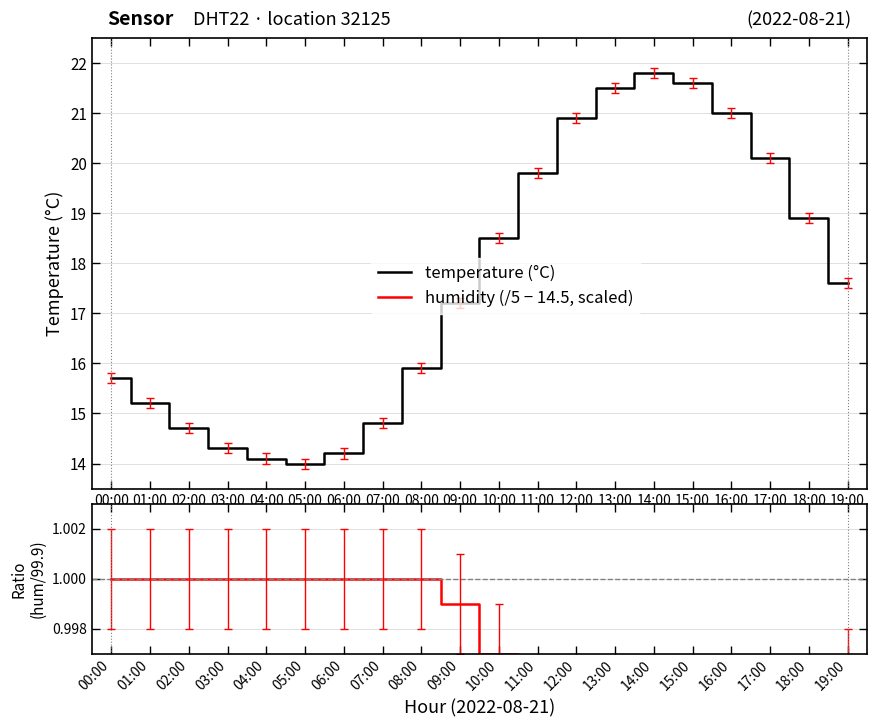

True or false: humidity (/5 − 14.5, scaled) and humidity ratio cross at least once.

False